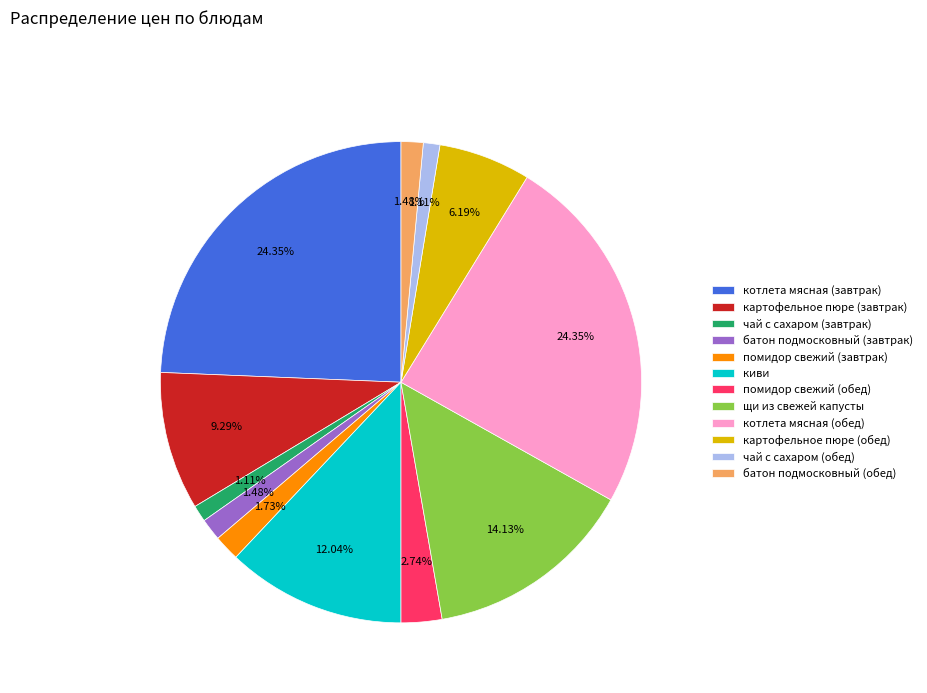

What percentage is the котлета мясная (завтрак) slice, to the nearest percent?

24%